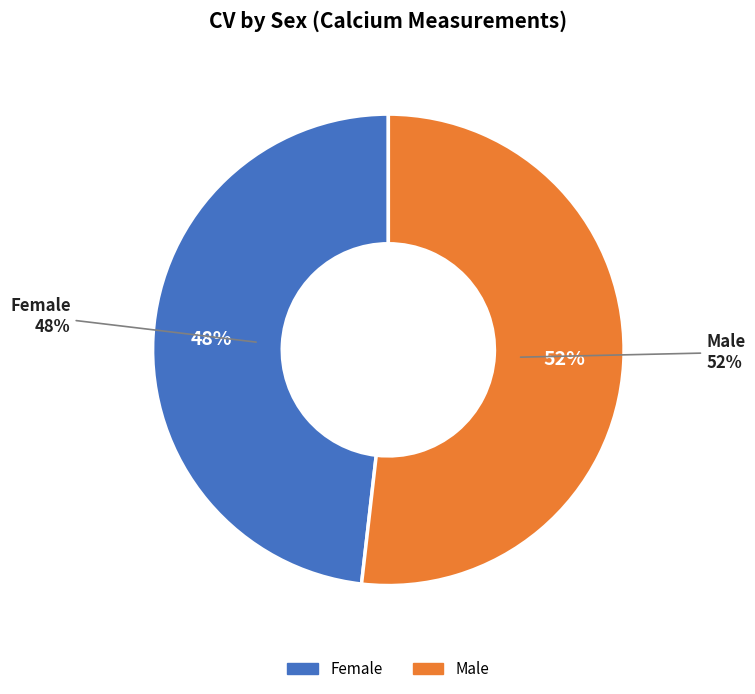

Is m the majority of the pie?

No